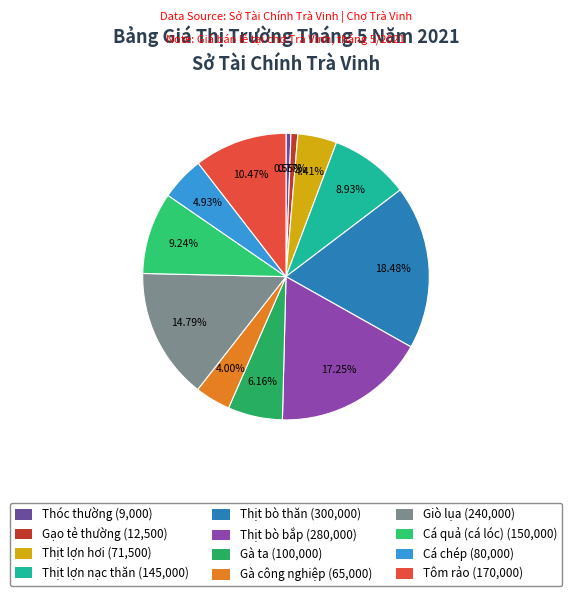

Combined, what portion of the pie is Gà công nghiệp and Thịt bò thăn?

22.5%